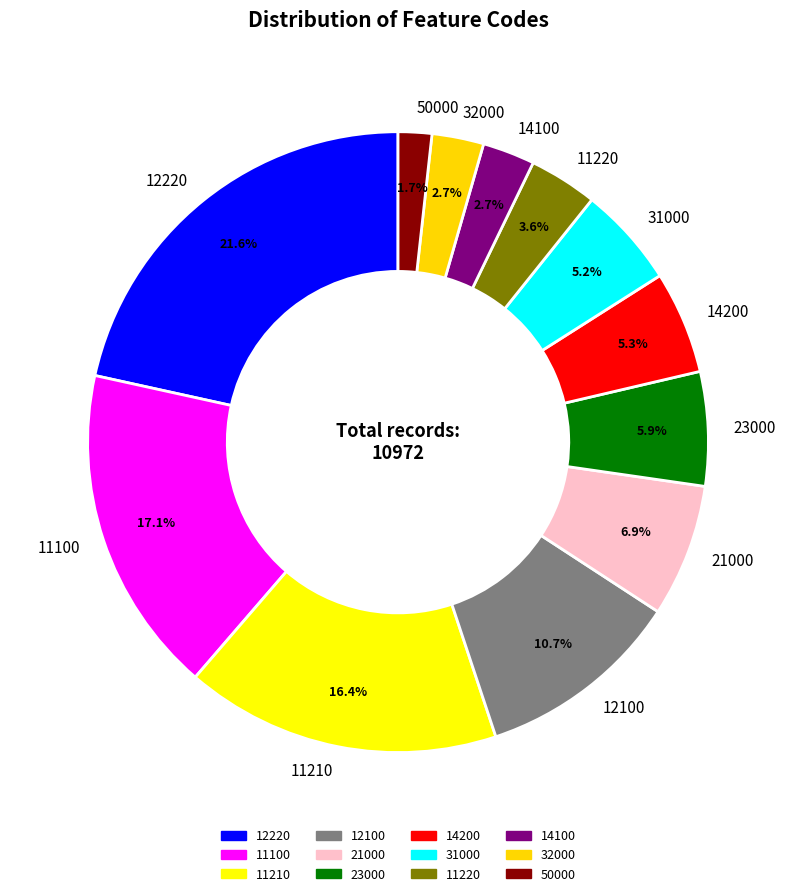

Which has a higher value, 12100 or 12220?

12220